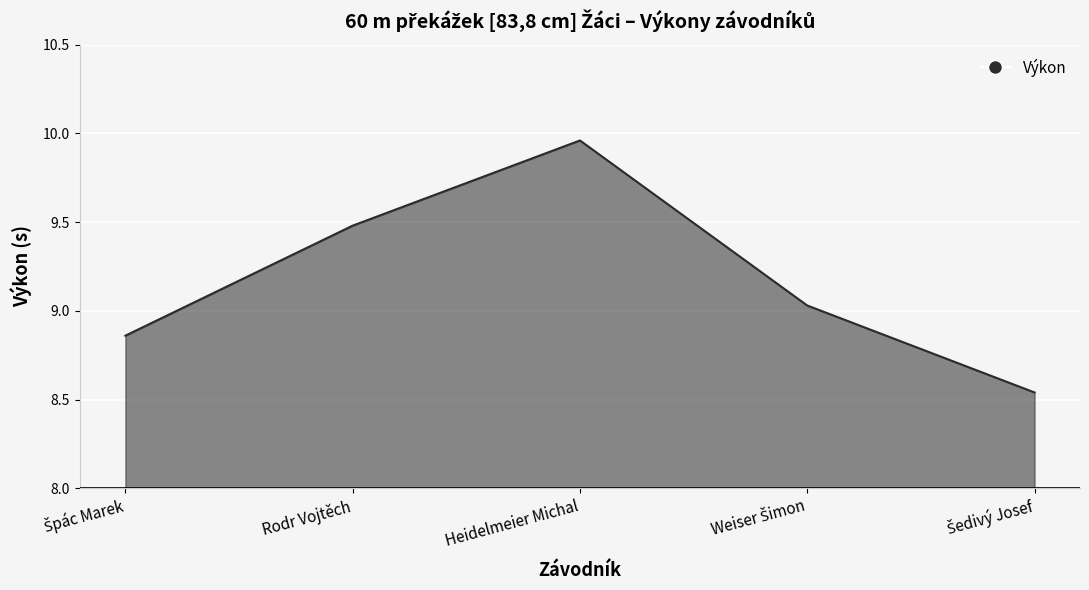

Is it true that the value at Heidelmeier Michal is 4.4?

False